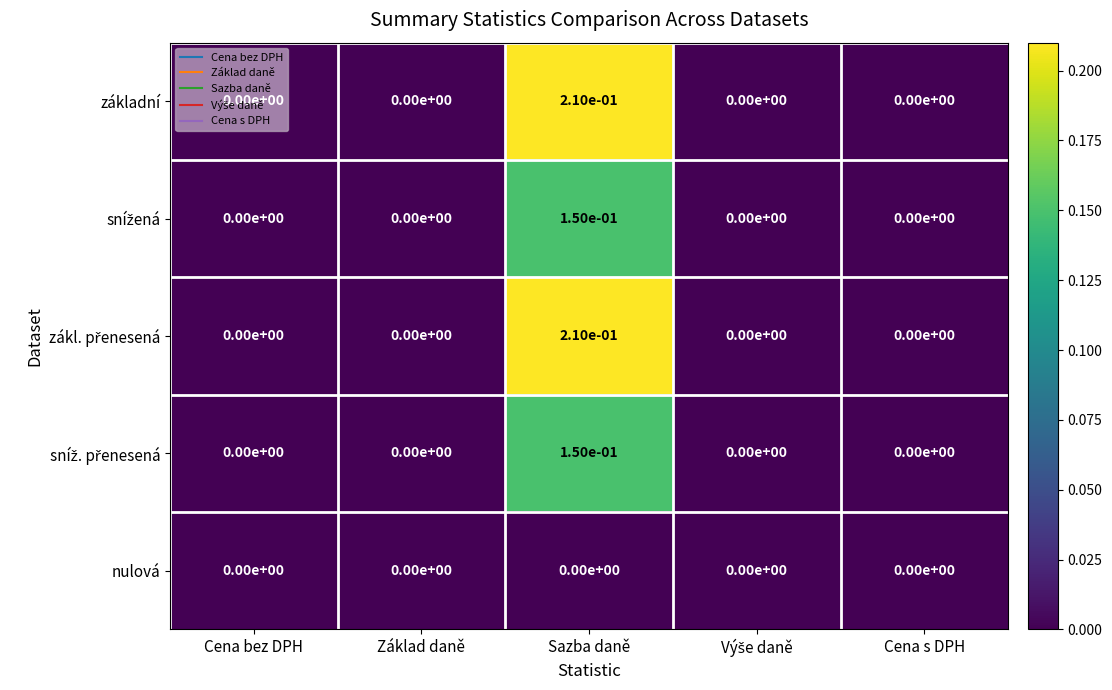

Count the number of categories in the chart.

5